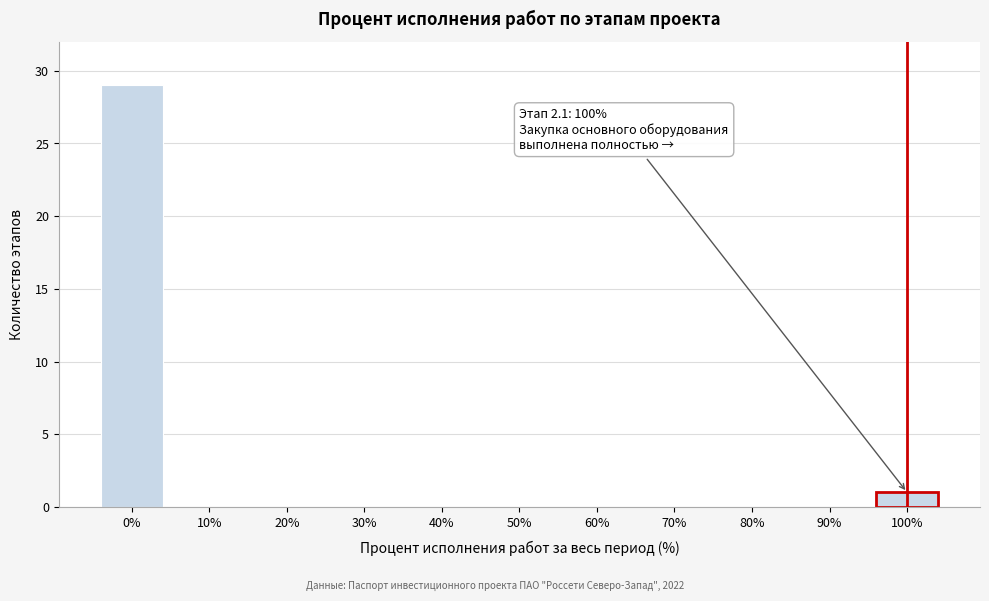

Which range on the x-axis has the tallest bar?

-5 to 5